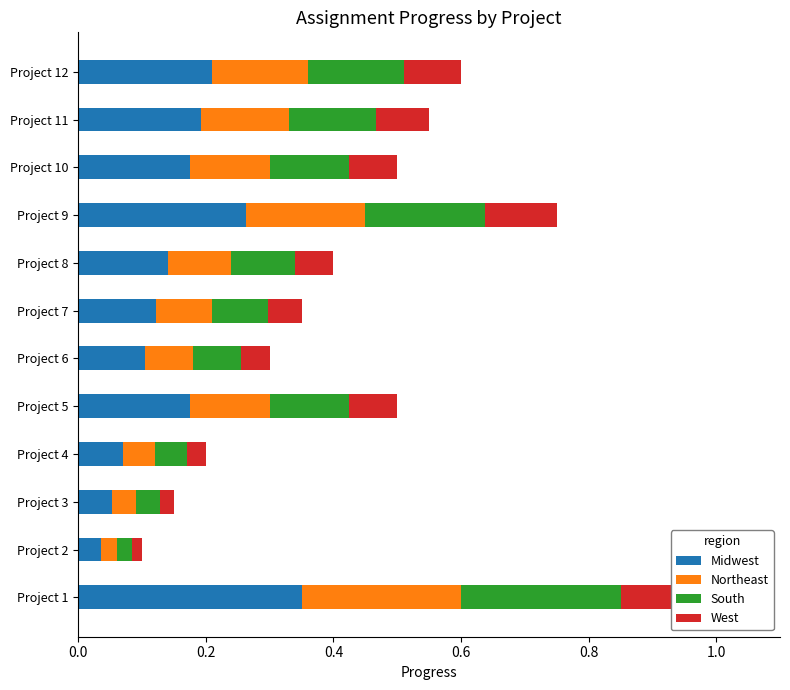

What is the average value of the Midwest series?

0.2